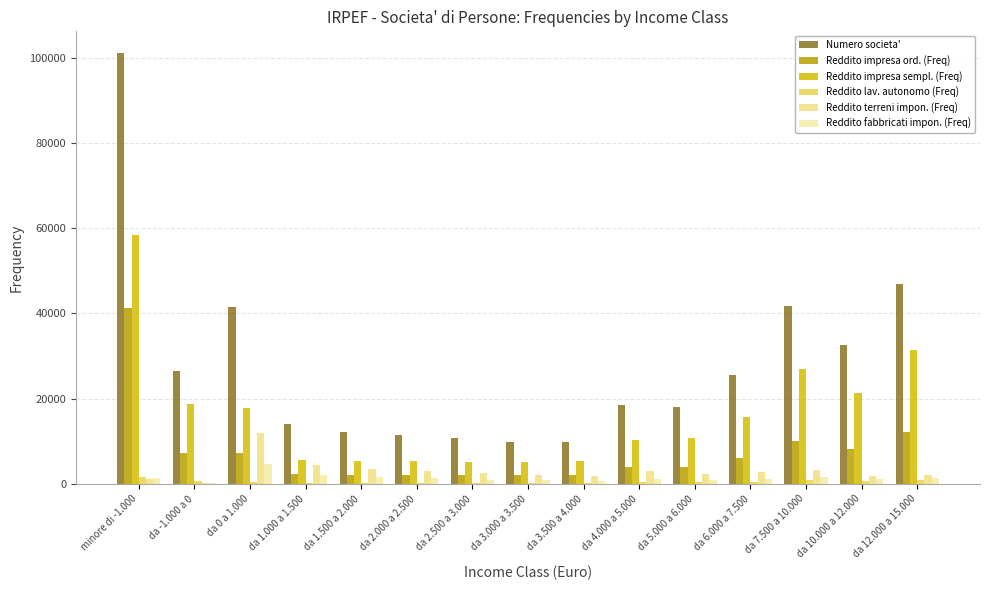

What is the difference between the highest and lowest values at da 6.000 a 7.500?

25011